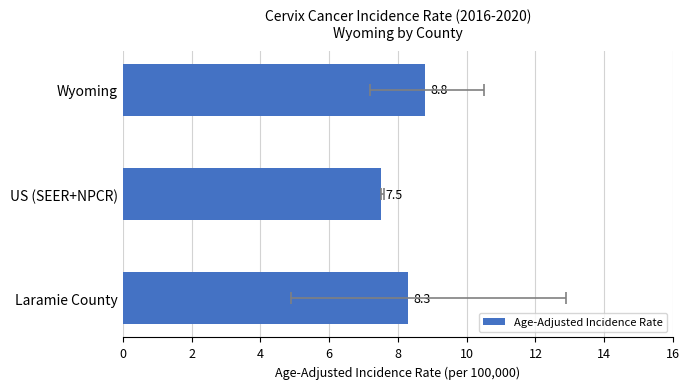

How many bars are there in total?

3